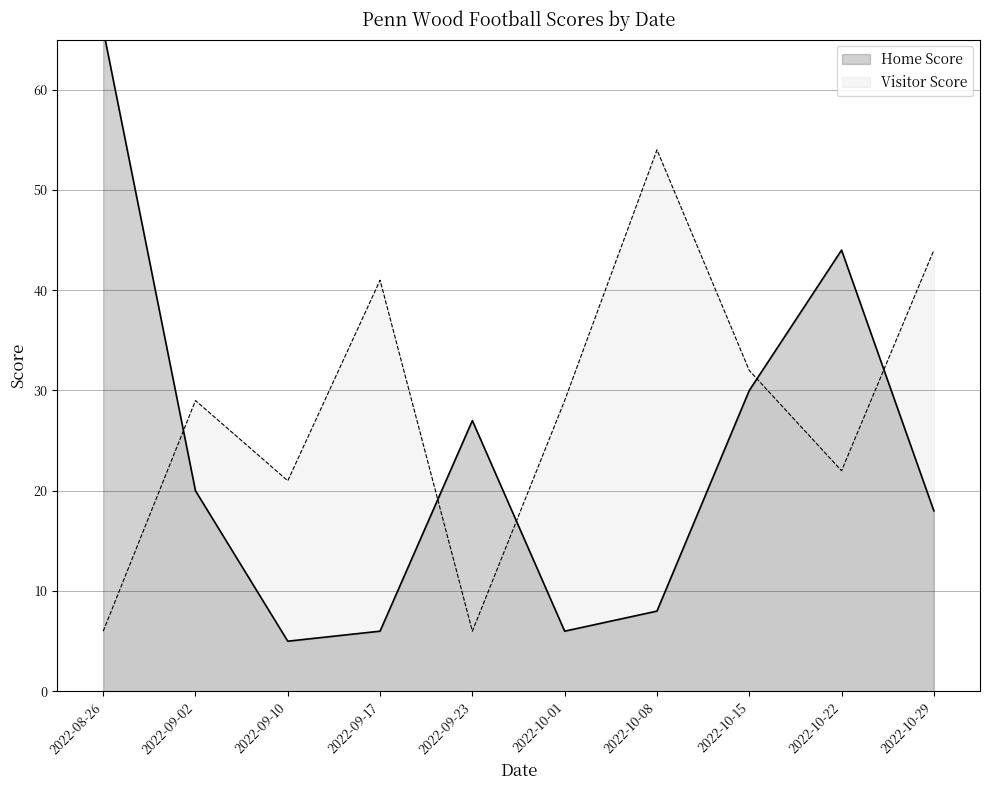

Which series ends up on top after the final intersection of Home Score and Visitor Score?

Visitor Score